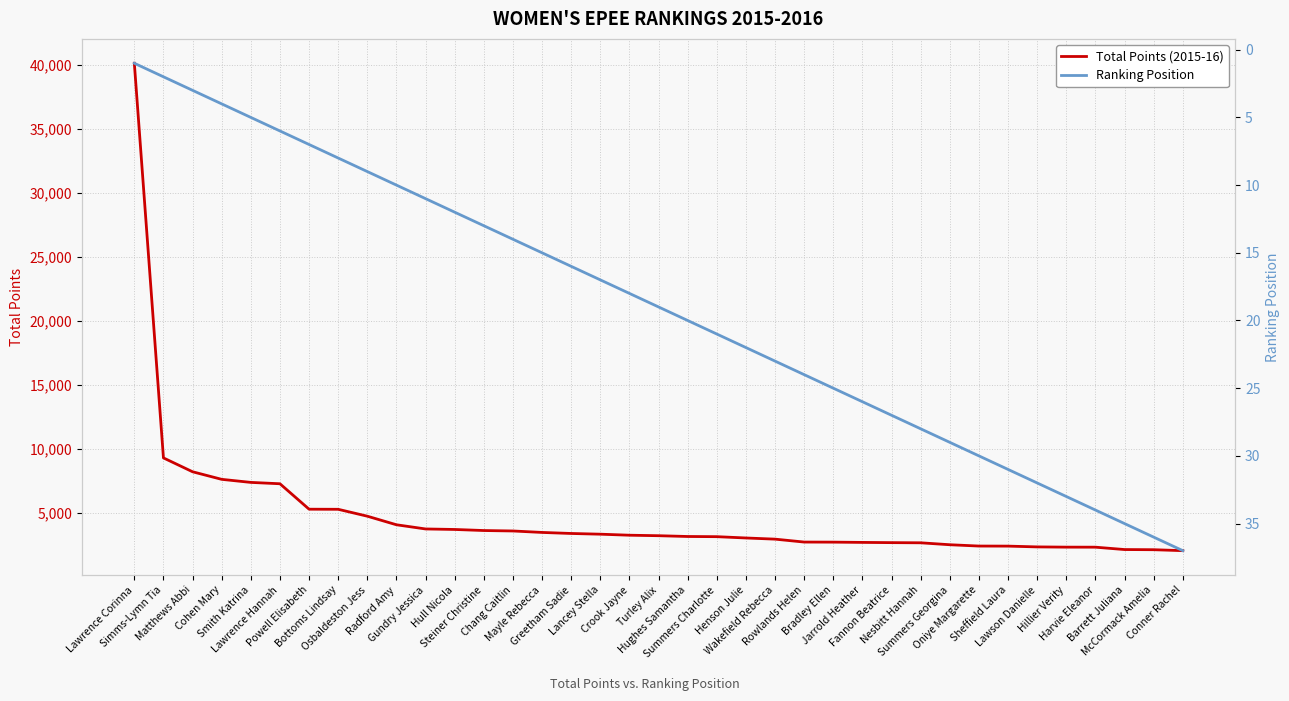

True or false: Ranking Position has more than 1 points higher than both neighbors.

False